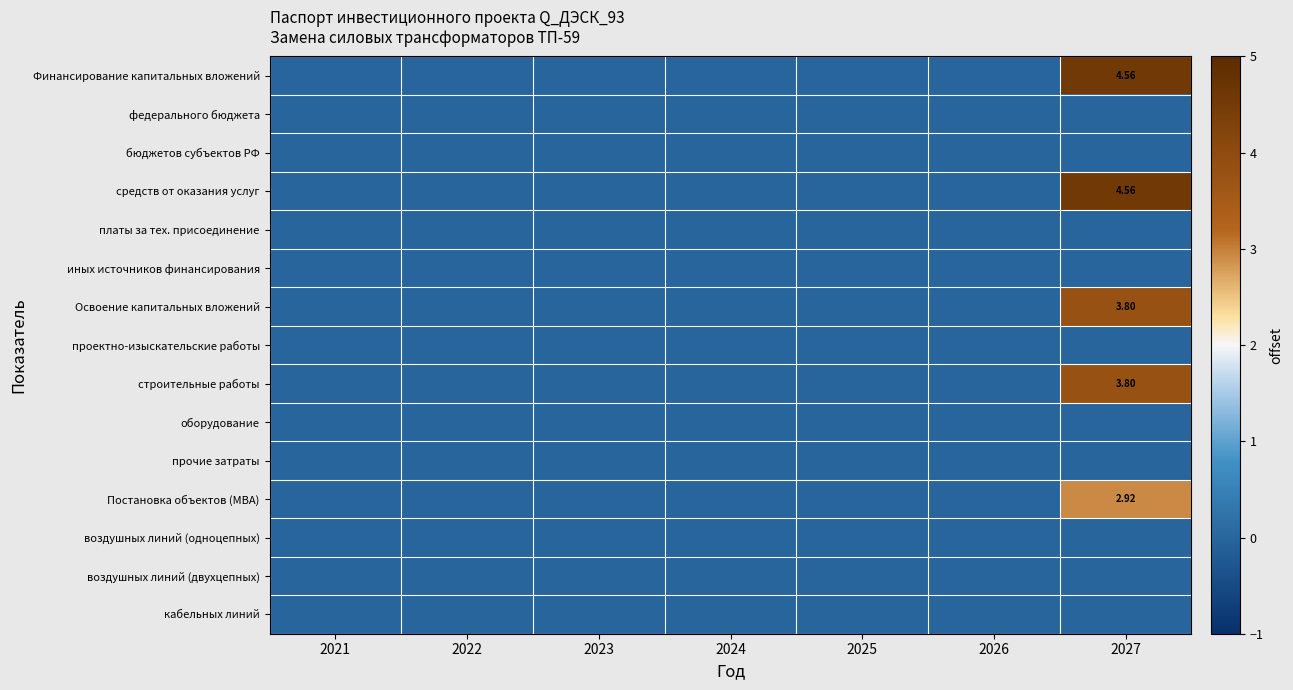

At which label is воздушных линий (одноцепных) closest to 0?

2021